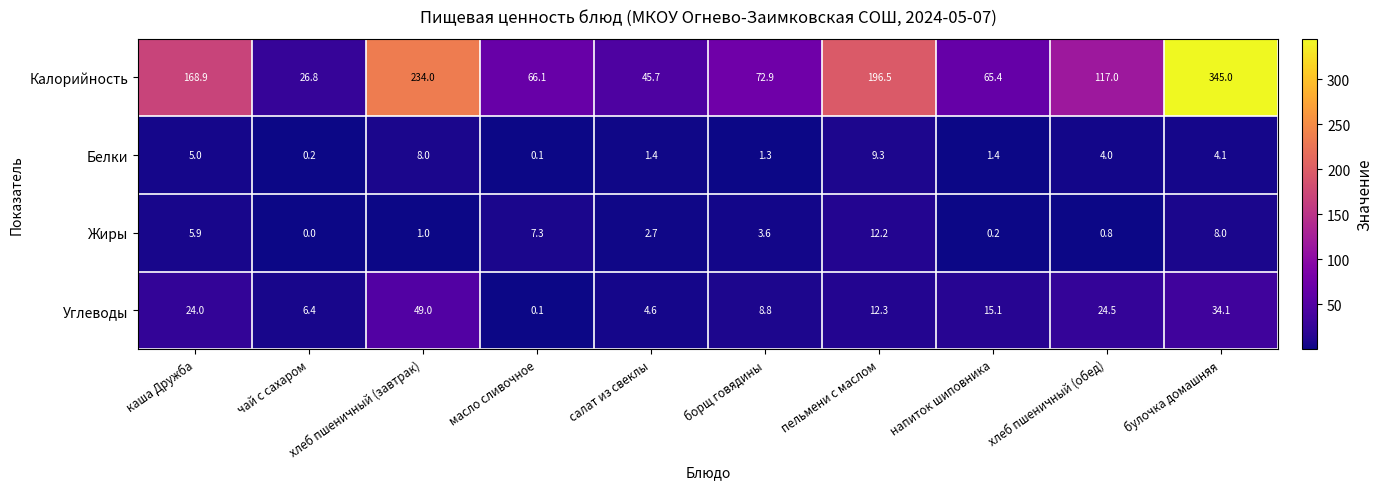

What is the difference between the highest and lowest values at борщ говядины?

71.6